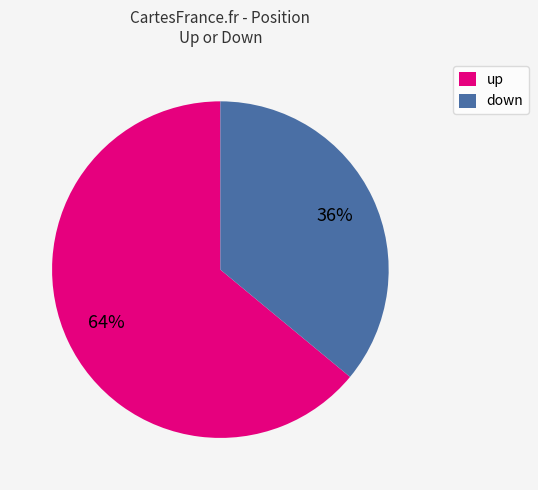

To the nearest percent, what portion does down represent?

36%